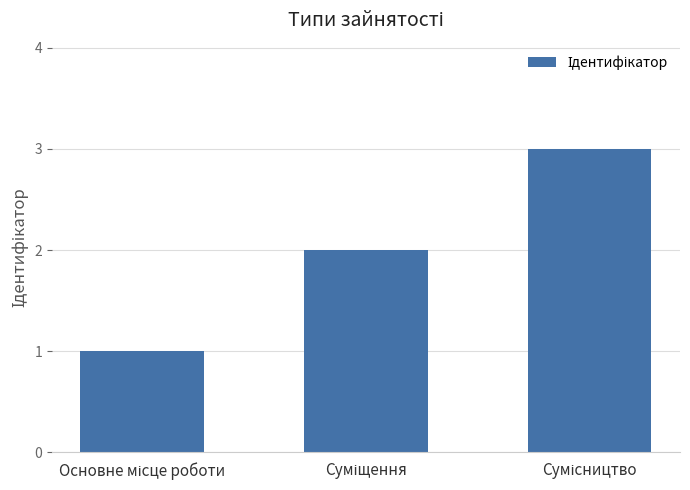

What is the smallest value displayed?

1